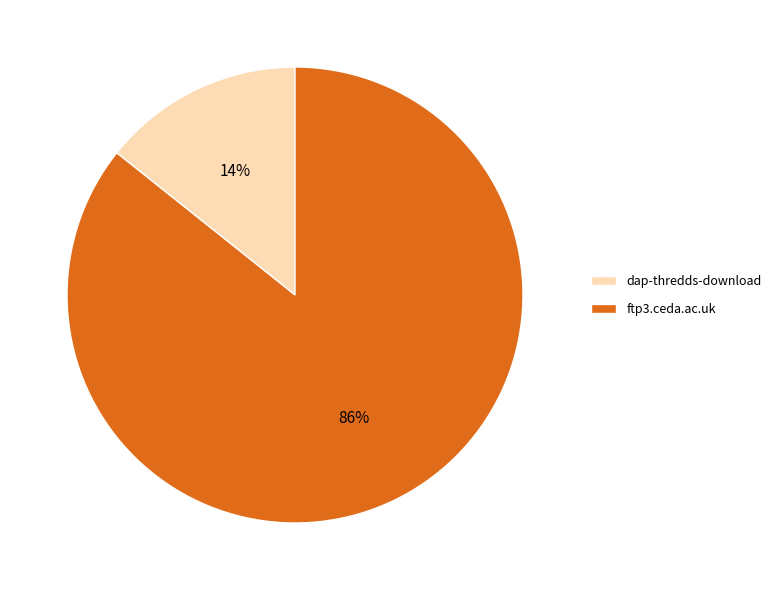

To the nearest percent, what percentage of the pie is ftp3.ceda.ac.uk?

86%